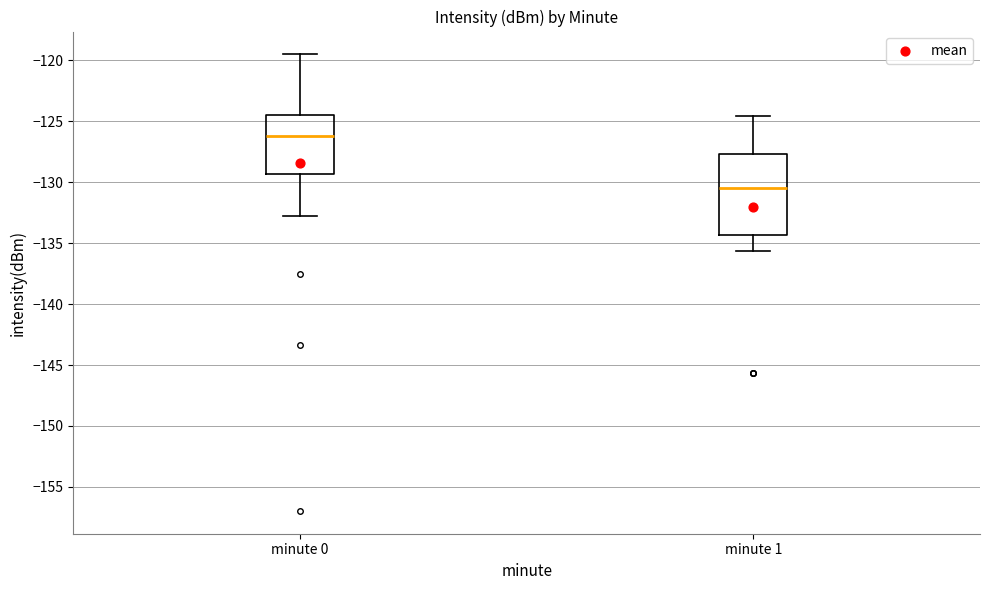

Reading left to right, transcribe this box plot: for each box, give where its median line is, the range the box spans, and where its two whiskers end, as read against the y-axis. The values are not printed on the chart, so give them approximately, as read against the axis.

minute 0: median -126.0, box -129.5 to -124.5, whiskers -133.0 to -119.5
minute 1: median -130.5, box -134.5 to -127.5, whiskers -135.5 to -124.5